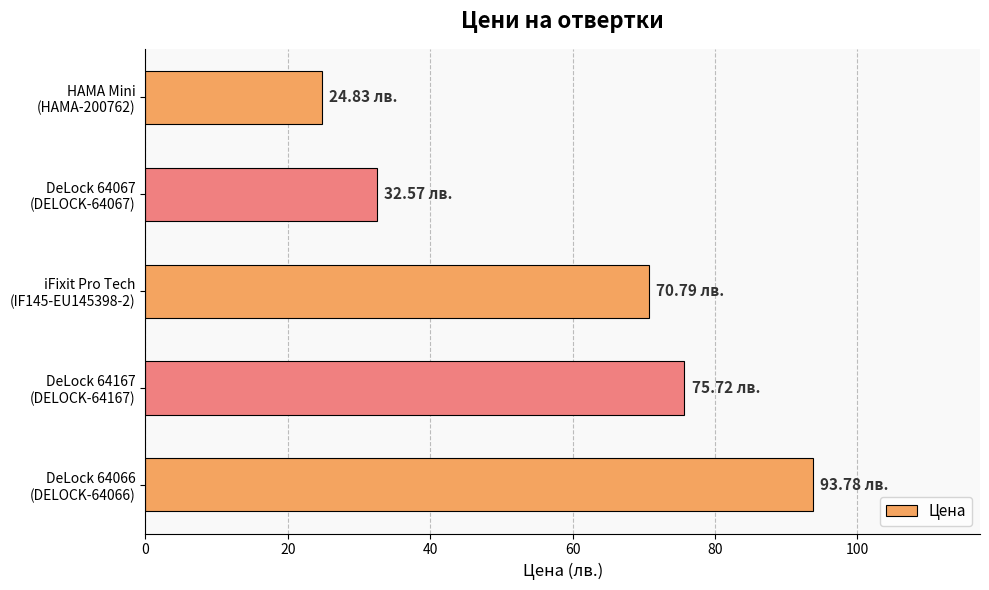

What is the average value?

59.5